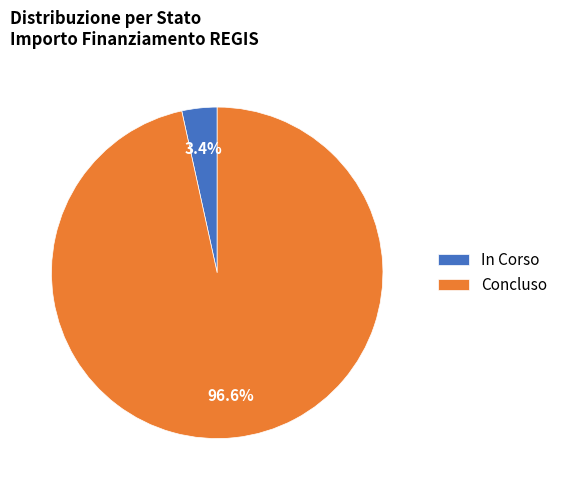

To the nearest percent, what is the difference between the largest and smallest slice percentages?

93%